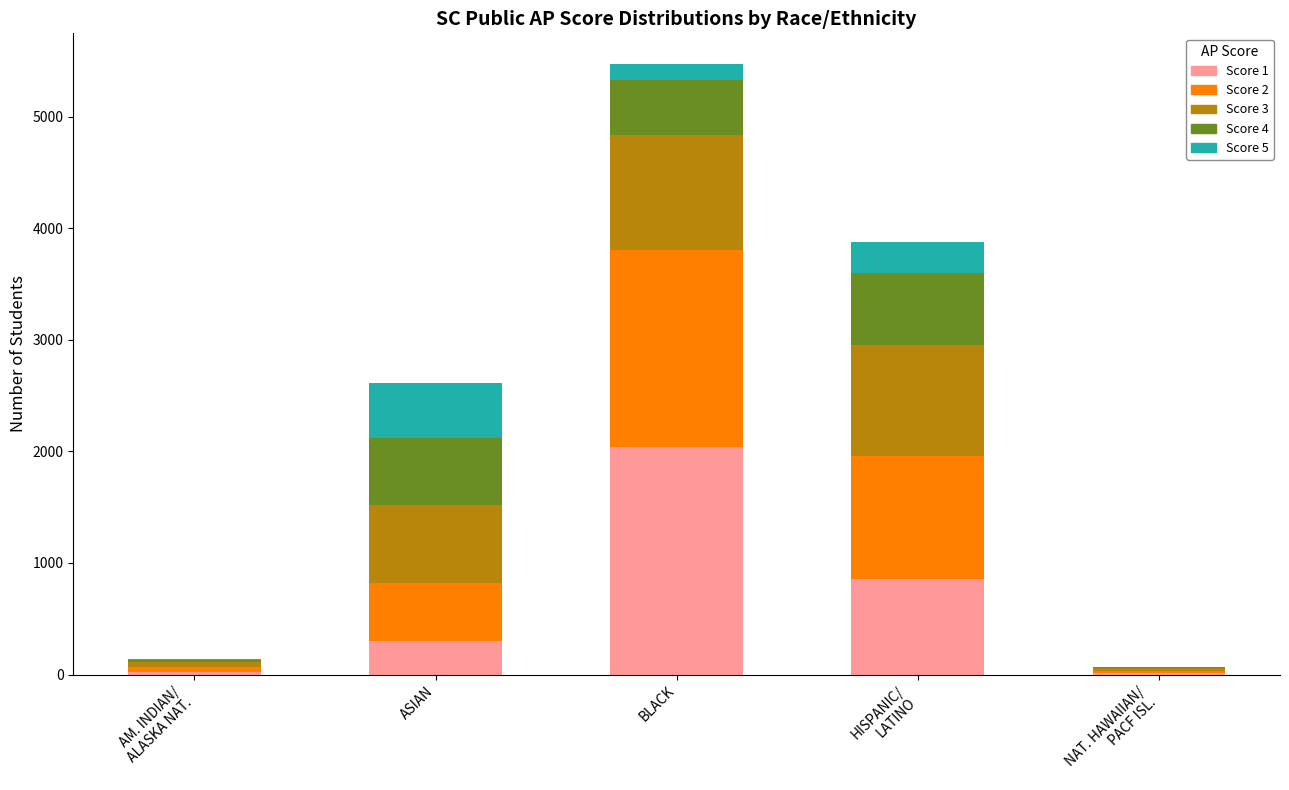

What is the total value across all series at ASIAN?

2608